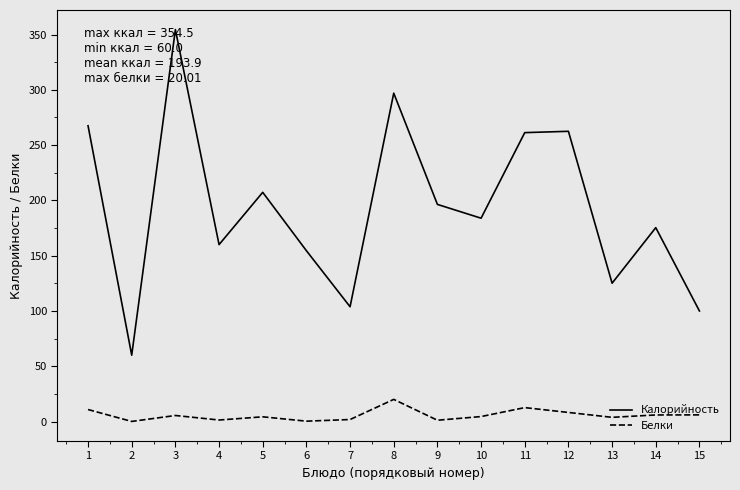

How many interior local peaks does the Калорийность series have?

5